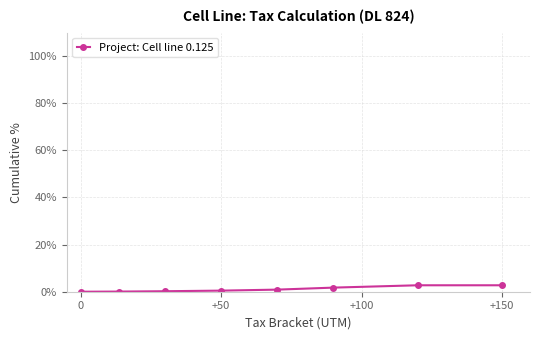

What is the difference between the second highest and minimum values?

2.7